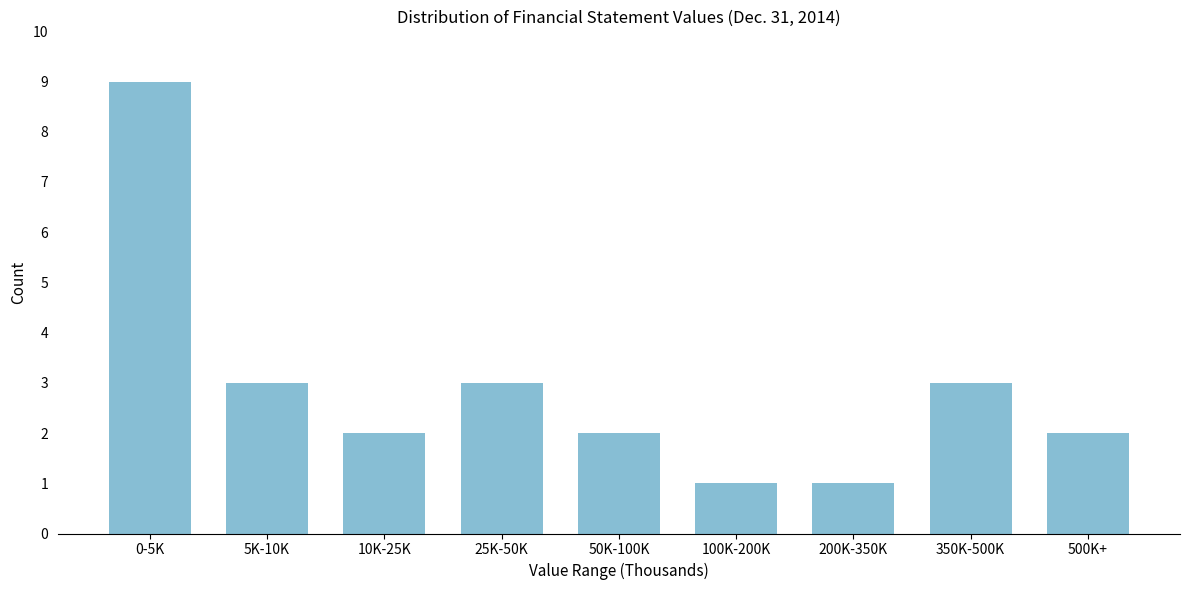

Reading right to left, transcribe all the data shown in this chart.

500K+=2	350K-500K=3	200K-350K=1	100K-200K=1	50K-100K=2	25K-50K=3	10K-25K=2	5K-10K=3	0-5K=9